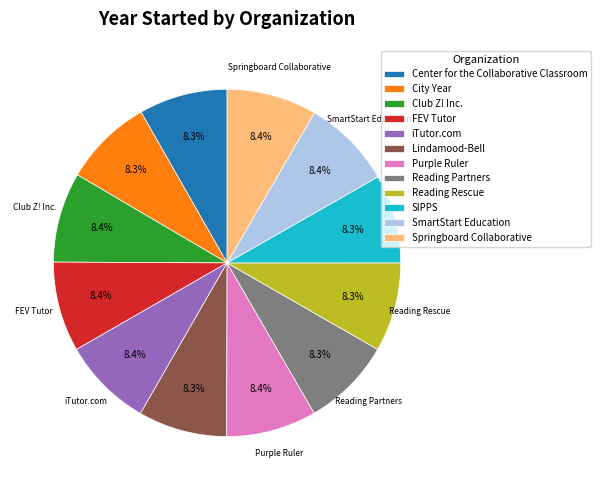

Do SmartStart Education and SIPPS together represent more than half of the pie?

No